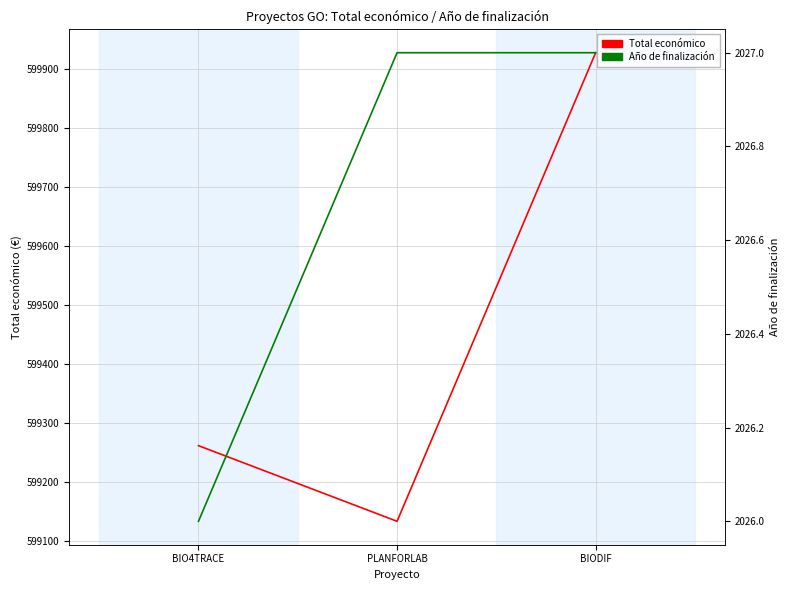

What is the label of the 3rd point from the right?

BIO4TRACE